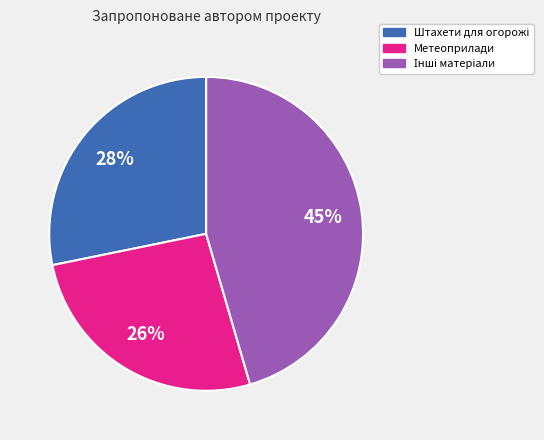

Is there a majority slice in this chart?

No